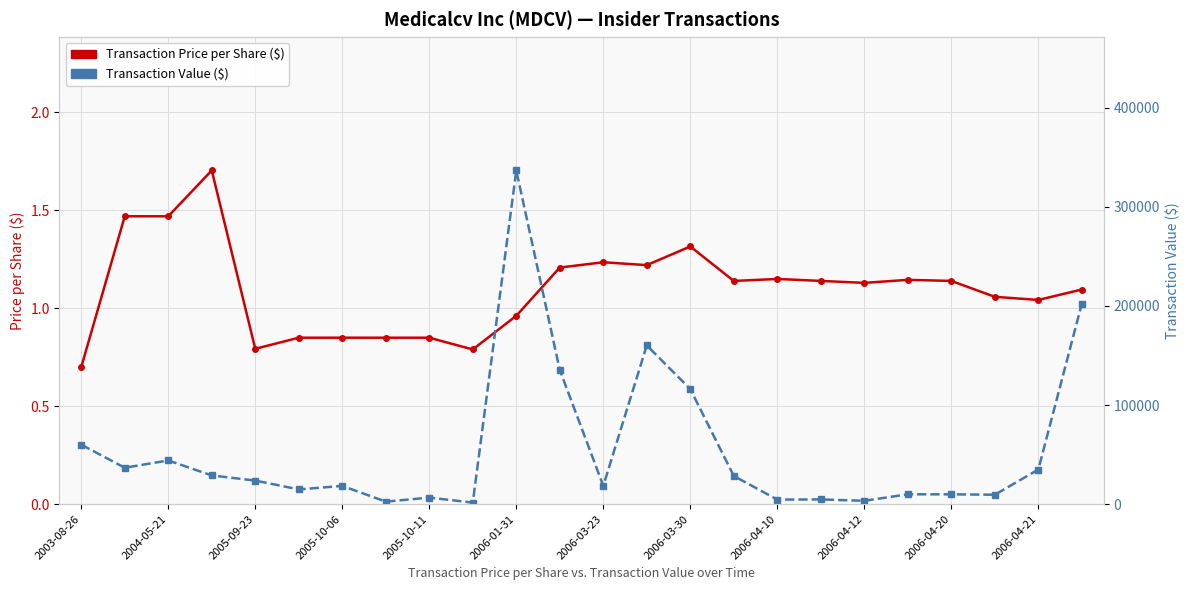

Is it true that Transaction Price per Share ($) equals 0.6 at 19?

False